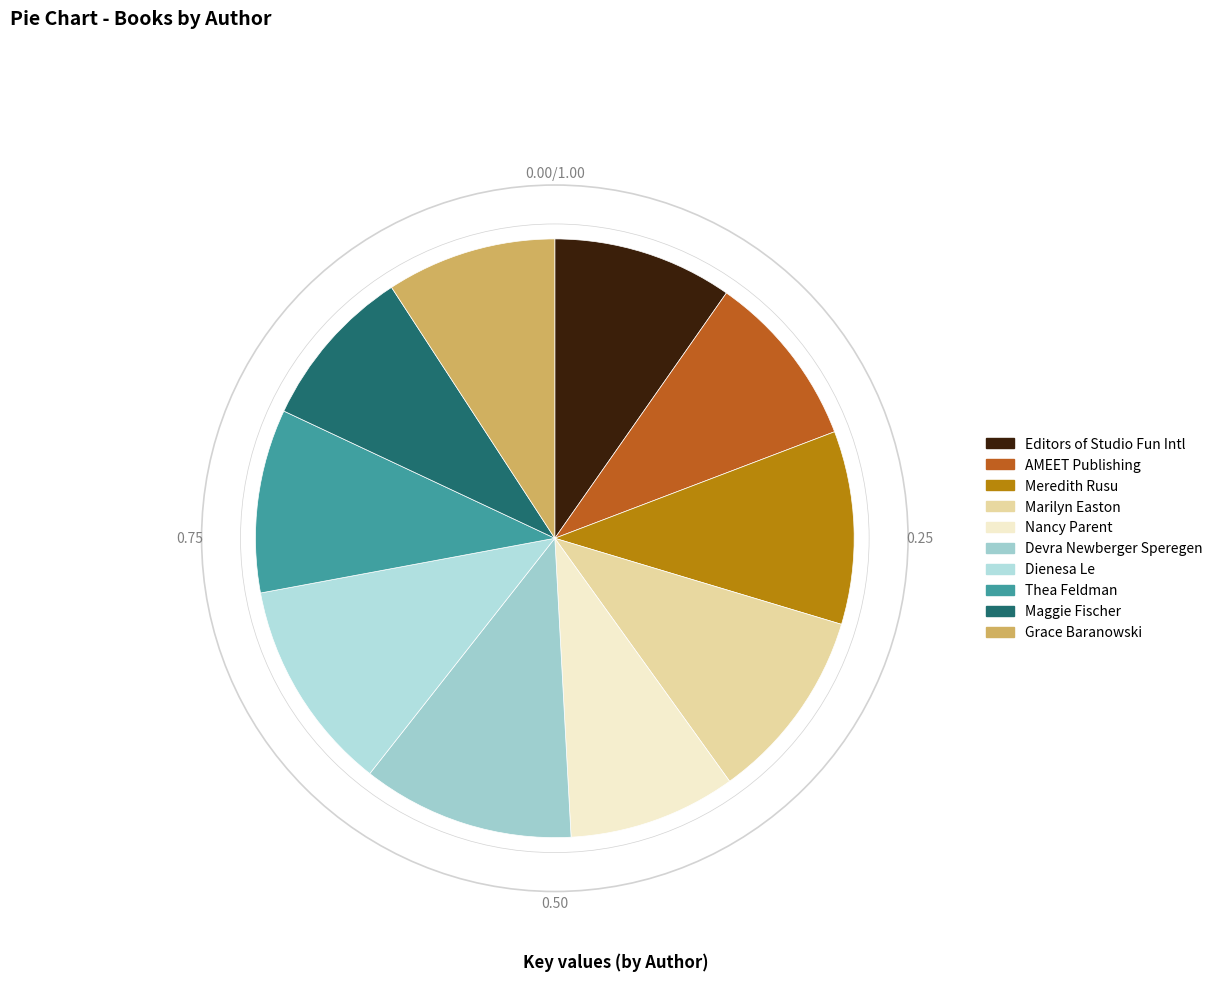

Which category has the biggest portion of the pie?

Devra Newberger Speregen